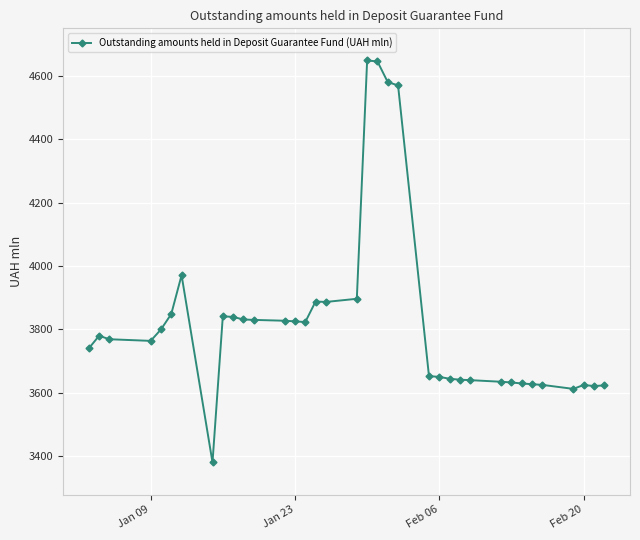

What is the greatest value displayed?

4648.0